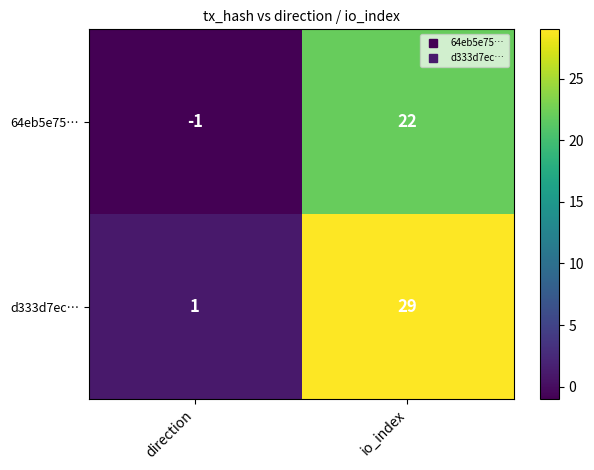

List the series in order of their peak value, lowest first.

64eb5e75…, d333d7ec…